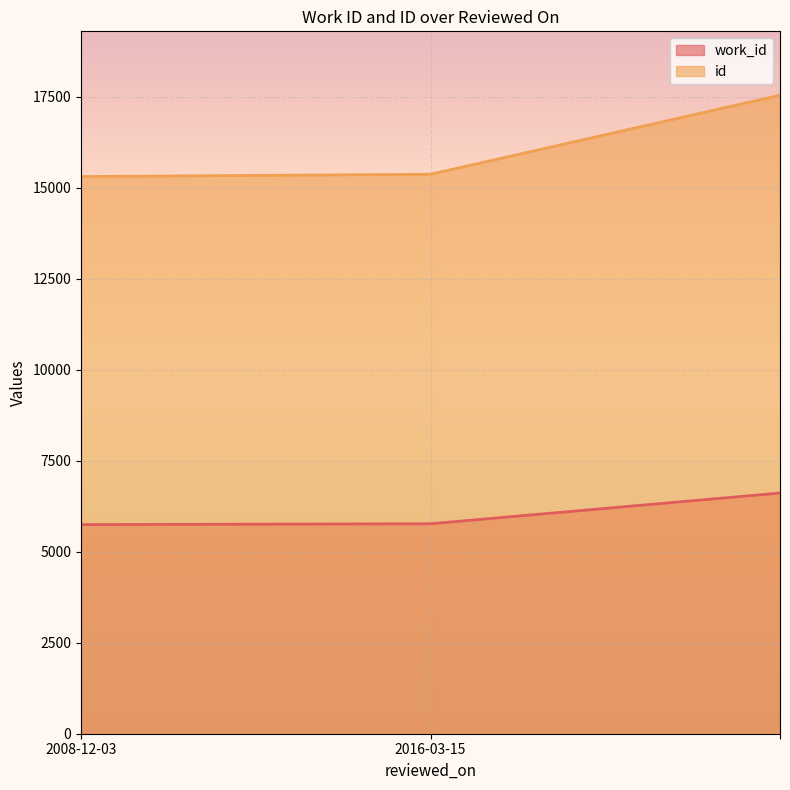

List the labels in order of id value, largest first.

, 2016-03-15, 2008-12-03